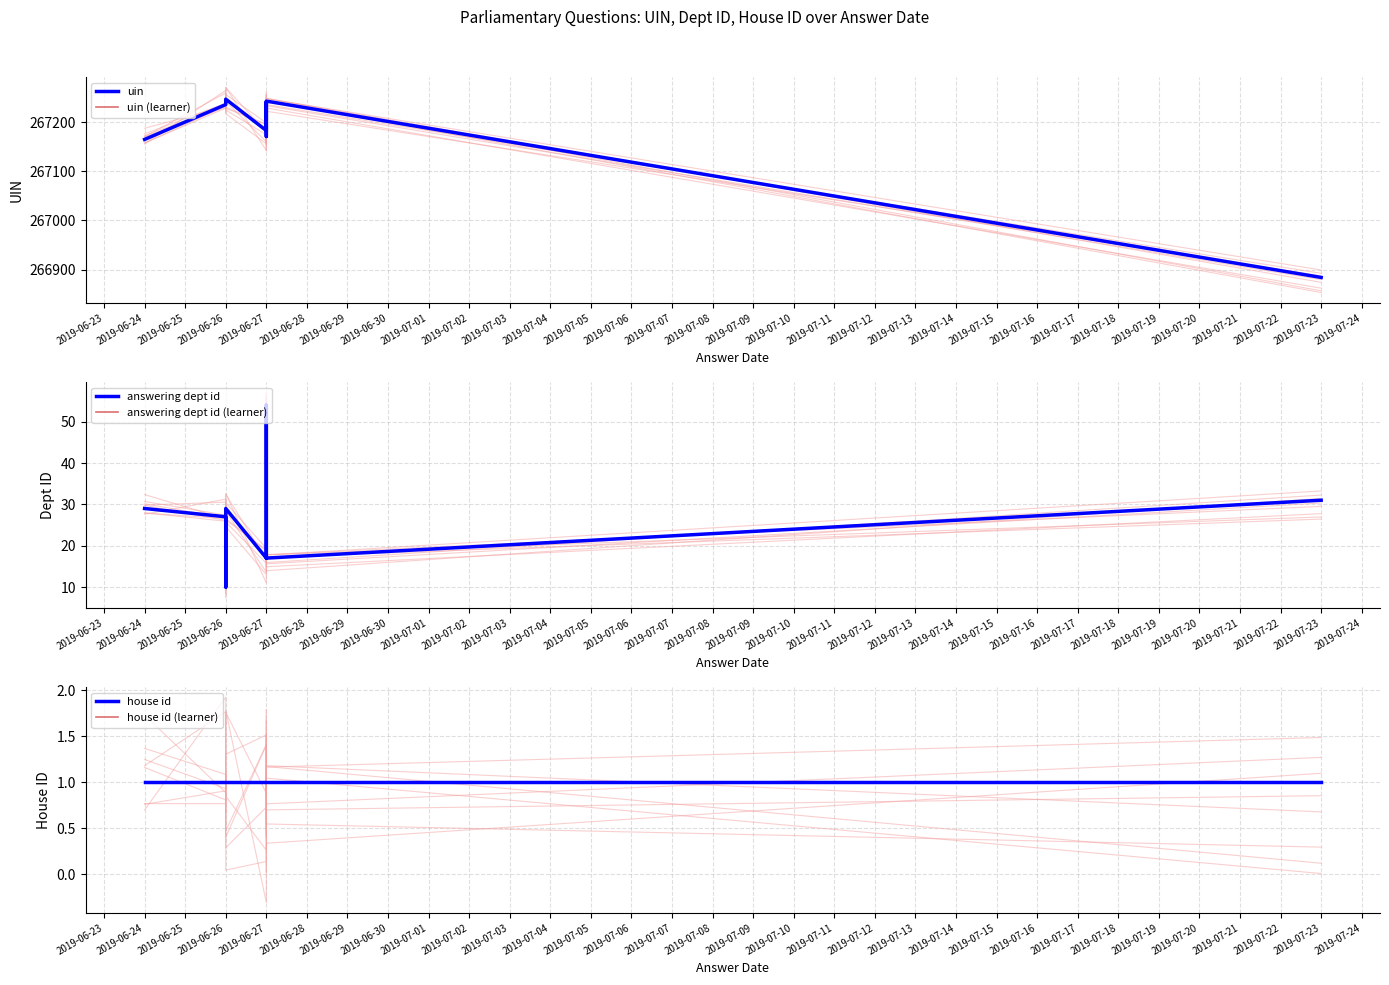

What are all the series names shown in the legend?

uin, uin (learner), answering dept id, answering dept id (learner), house id, house id (learner)